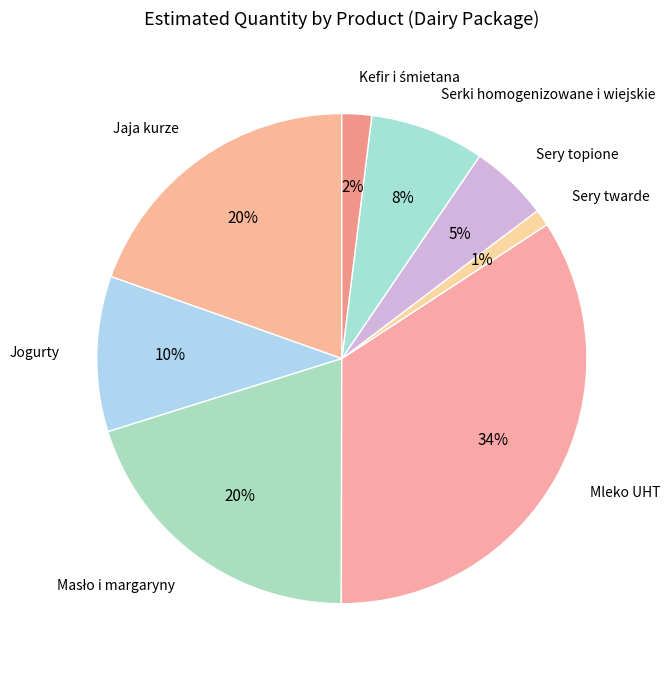

Is the sum of Jaja kurze and Serki homogenizowane i wiejskie greater than half?

No